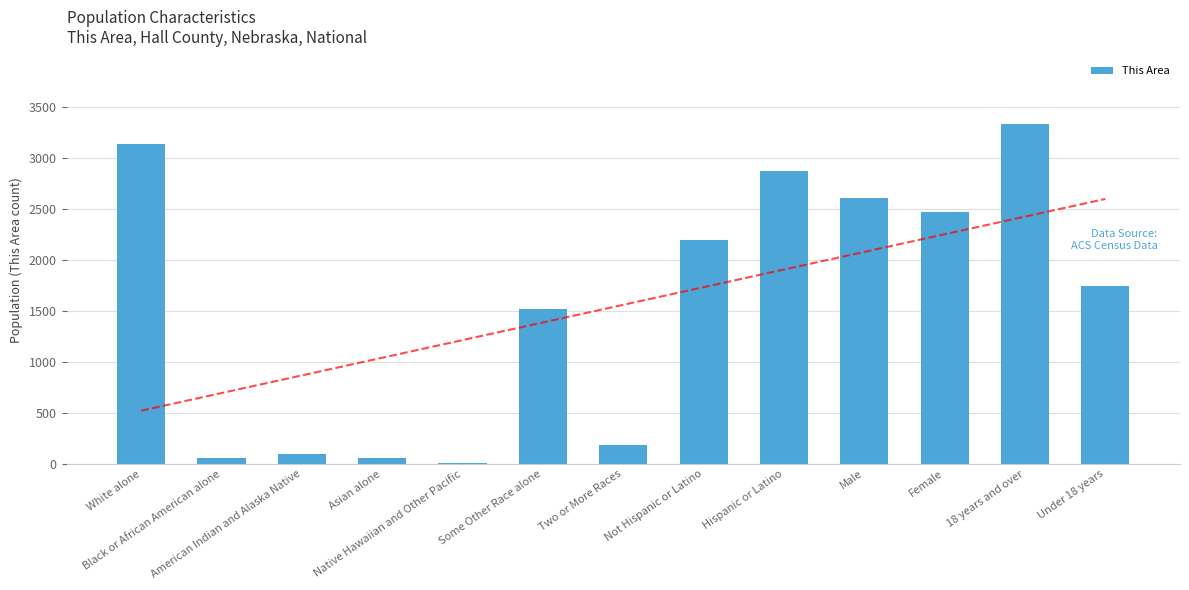

List the labels in order of value, largest first.

18 years and over, White alone, Hispanic or Latino, Male, Female, Not Hispanic or Latino, Under 18 years, Some Other Race alone, Two or More Races, American Indian and Alaska Native, Black or African American alone, Asian alone, Native Hawaiian and Other Pacific